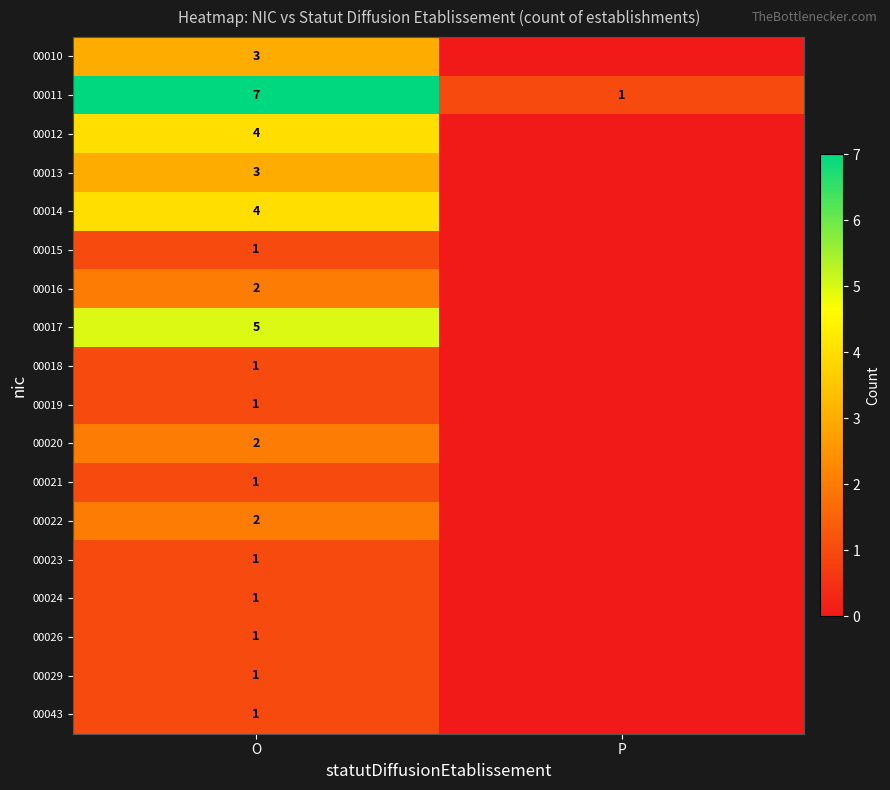

What is the total value across all series at P?

1